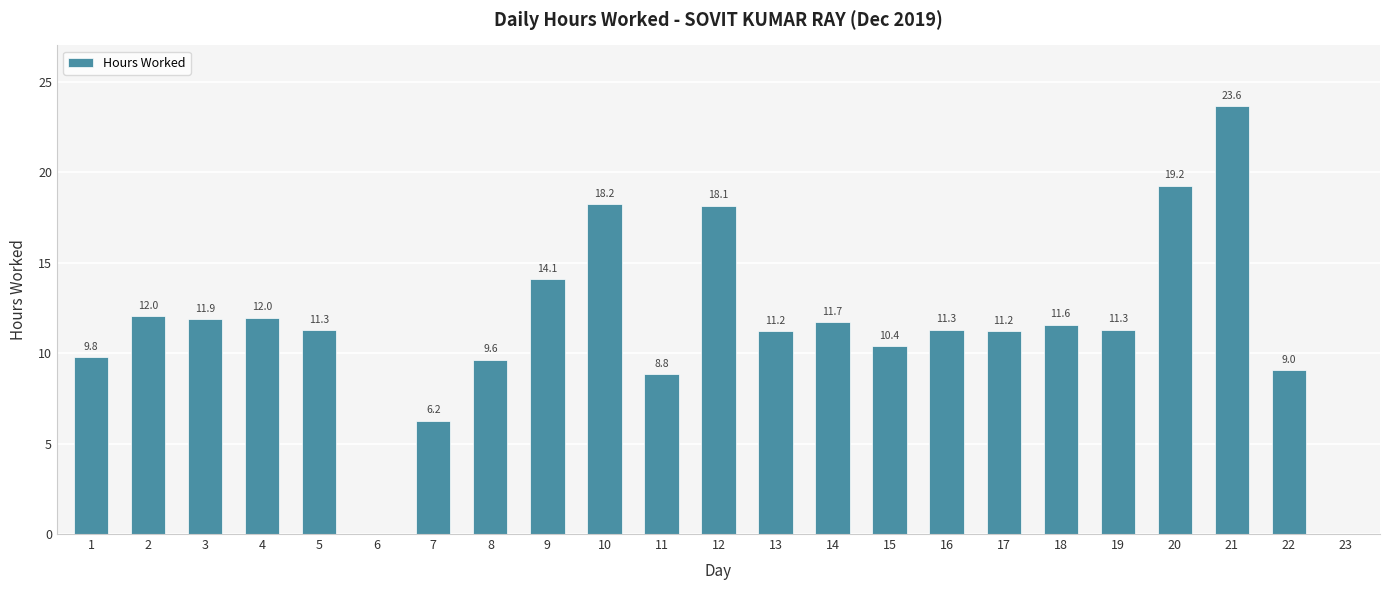

True or false: the data shows 18.8 at 5.

False